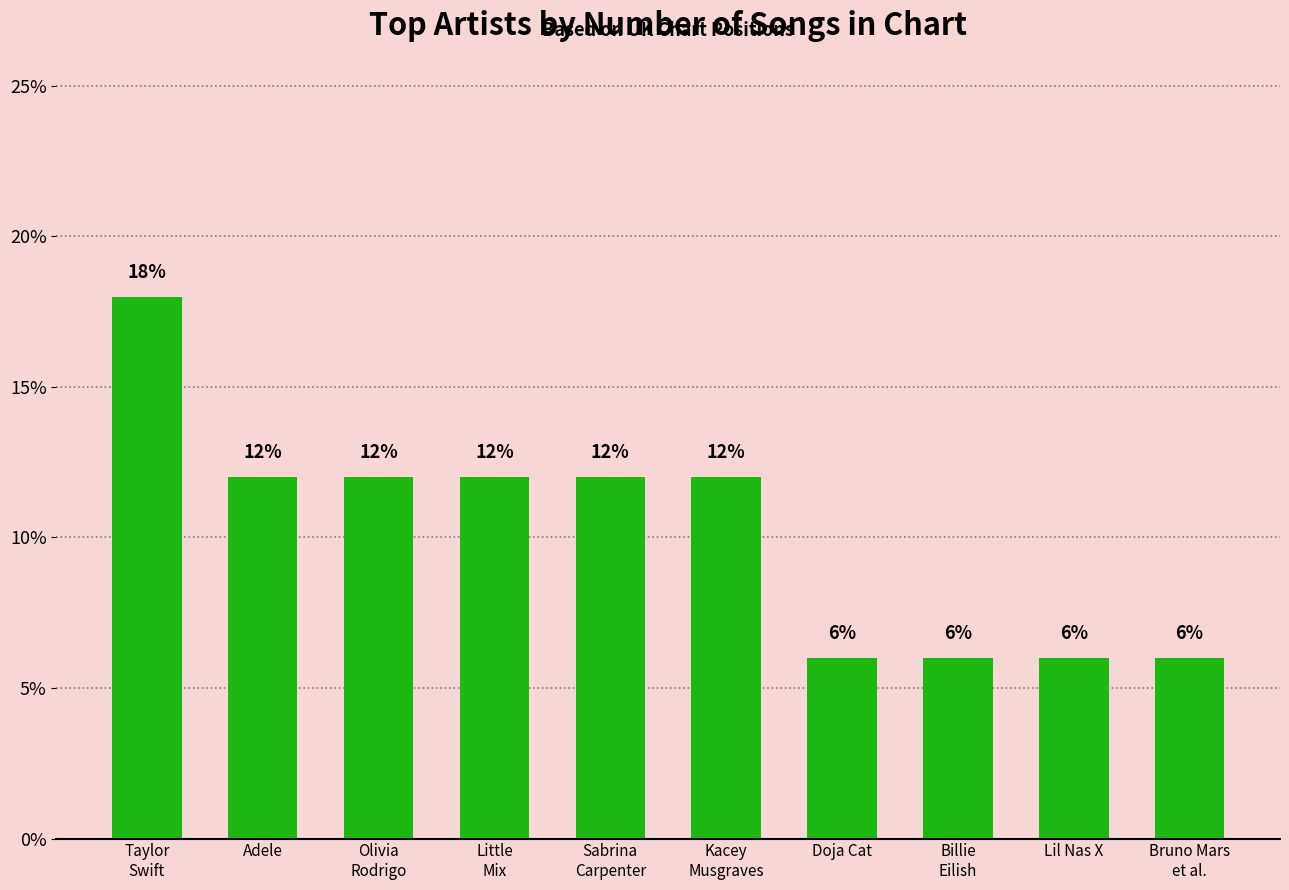

Count the values in the range 6 to 12.

9